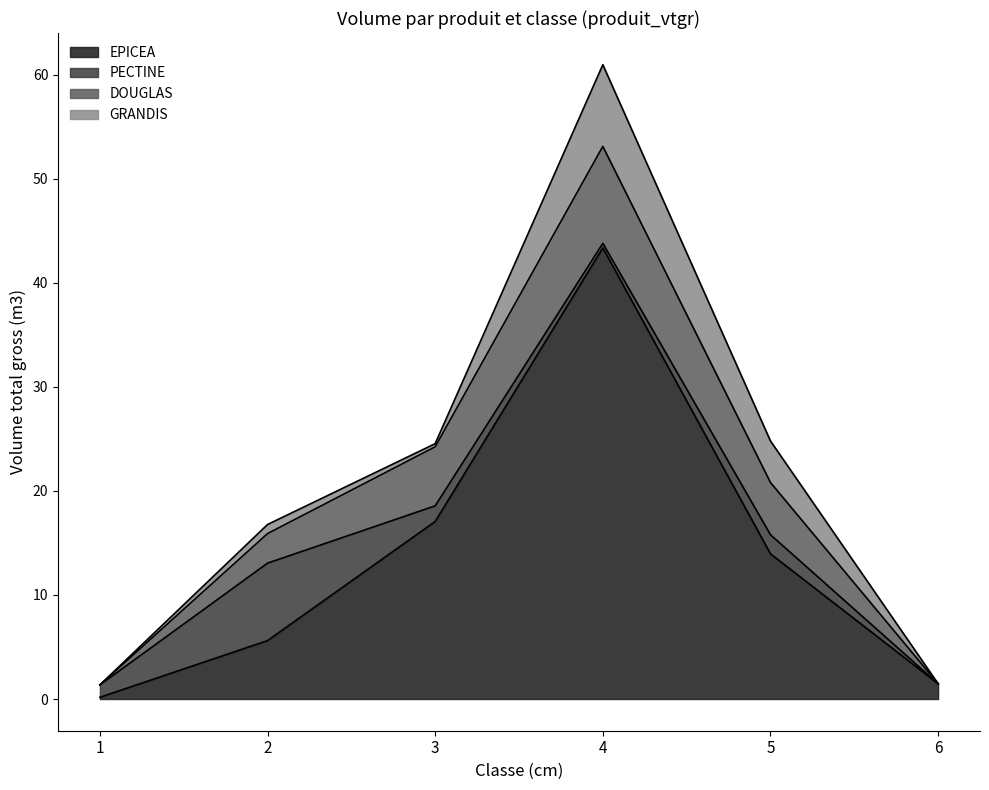

Reading left to right, transcribe all the data shown in this chart.

EPICEA: 0.2	5.6	17.1	43.4	14.0	1.5
PECTINE: 1.2	7.4	1.5	0.4	1.8	0.0
DOUGLAS: 0.0	2.8	5.7	9.3	5.0	0.0
GRANDIS: 0.0	0.9	0.3	7.8	4.0	0.0